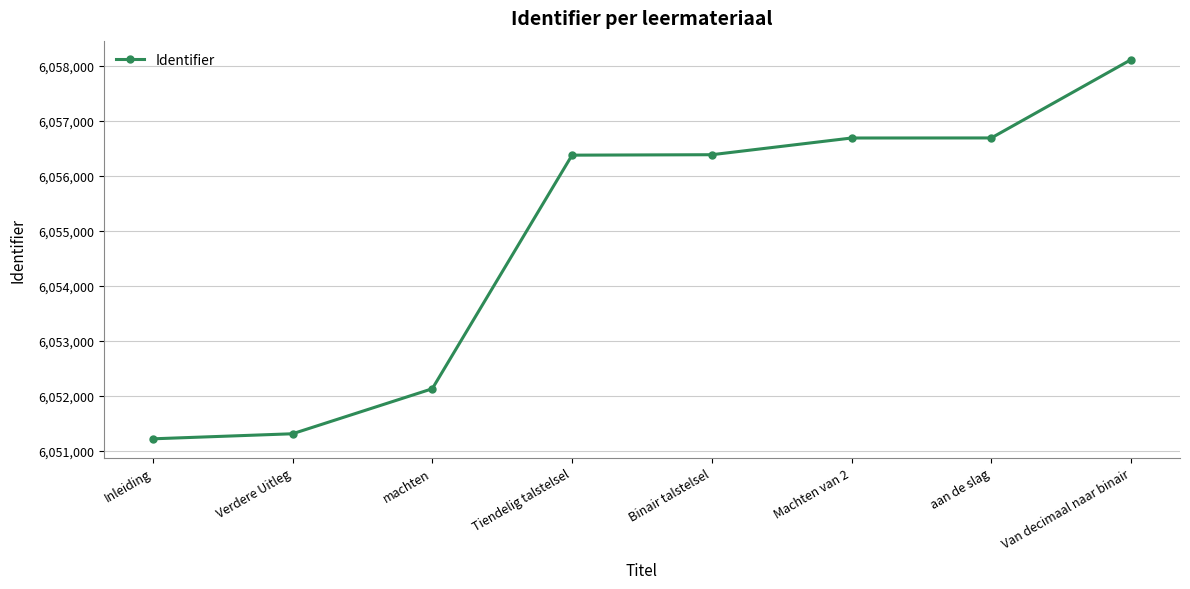

What is the smallest value displayed?

6051214